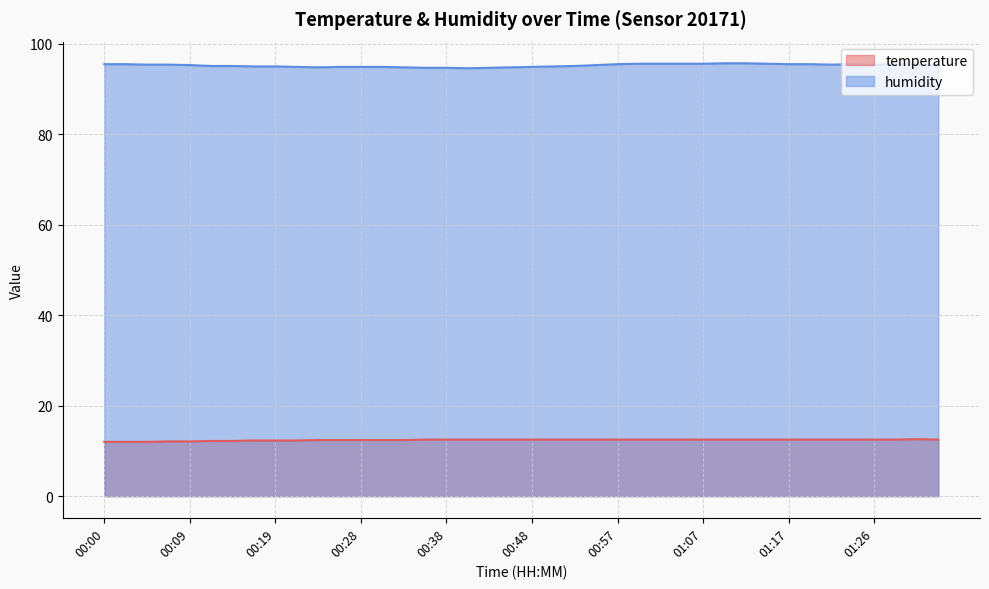

What is the value of the humidity point at the 13th from the left?

94.9